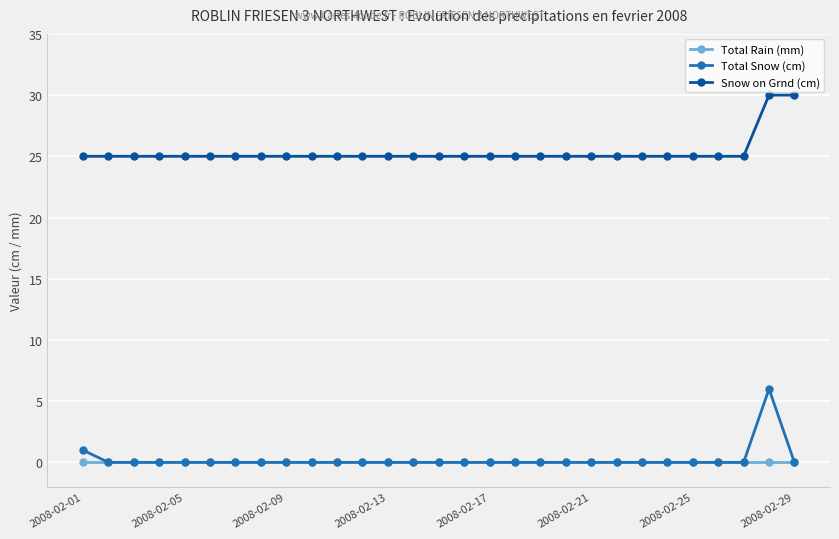

Rank the series by their maximum value, from highest to lowest.

Snow on Grnd (cm), Total Snow (cm), Total Rain (mm)